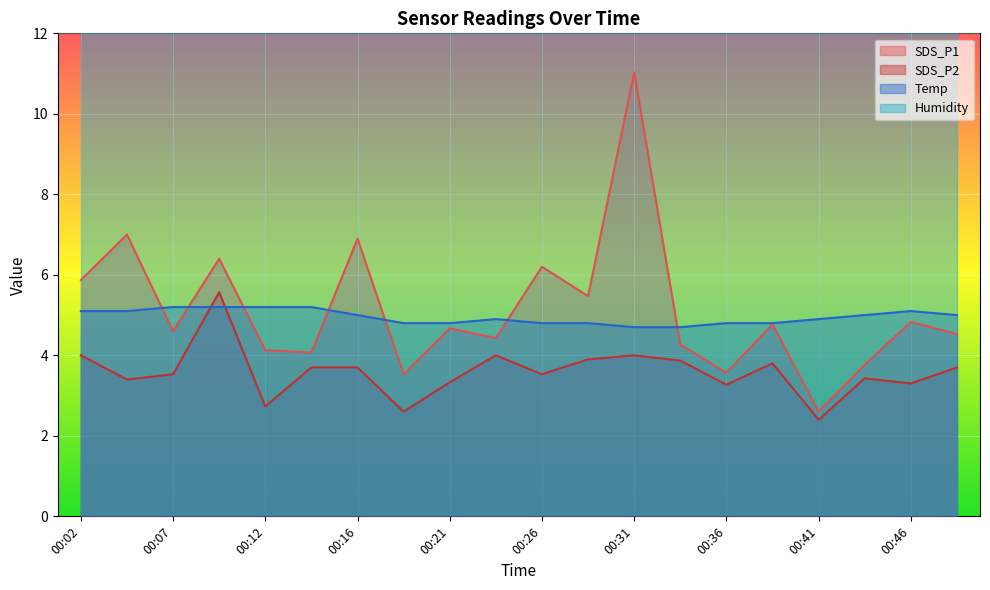

How many intersections are there between Temp and SDS_P2?

2